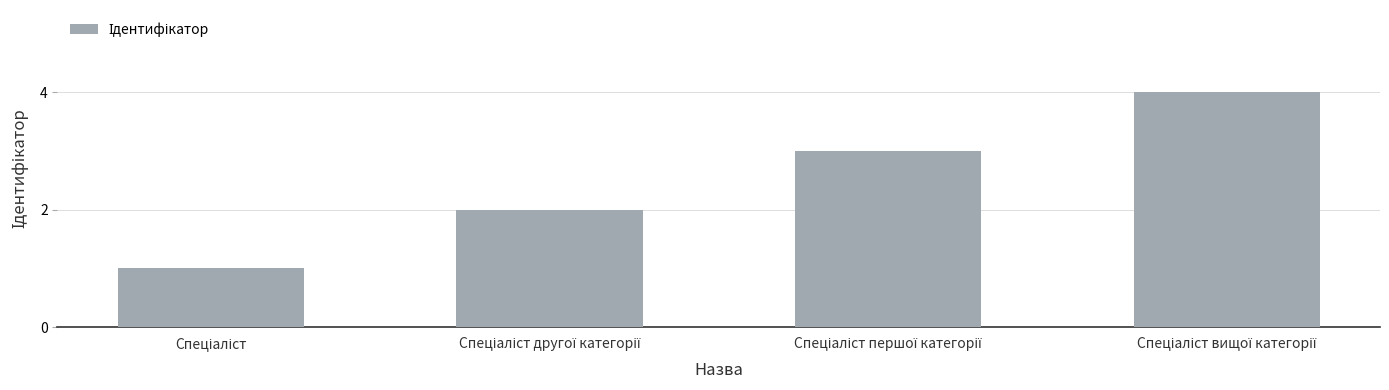

What is the difference between the maximum and minimum values?

3